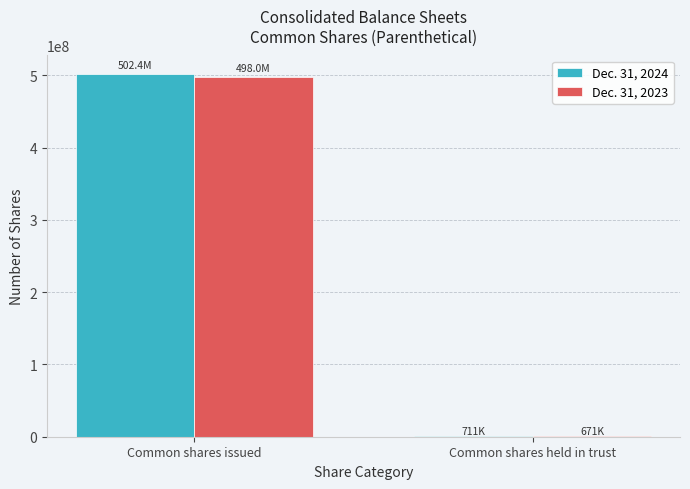

Reading left to right, what are all the values shown in this chart?

Dec. 31, 2024: Common shares issued=502440336	Common shares held in trust=710831
Dec. 31, 2023: Common shares issued=497970524	Common shares held in trust=671083